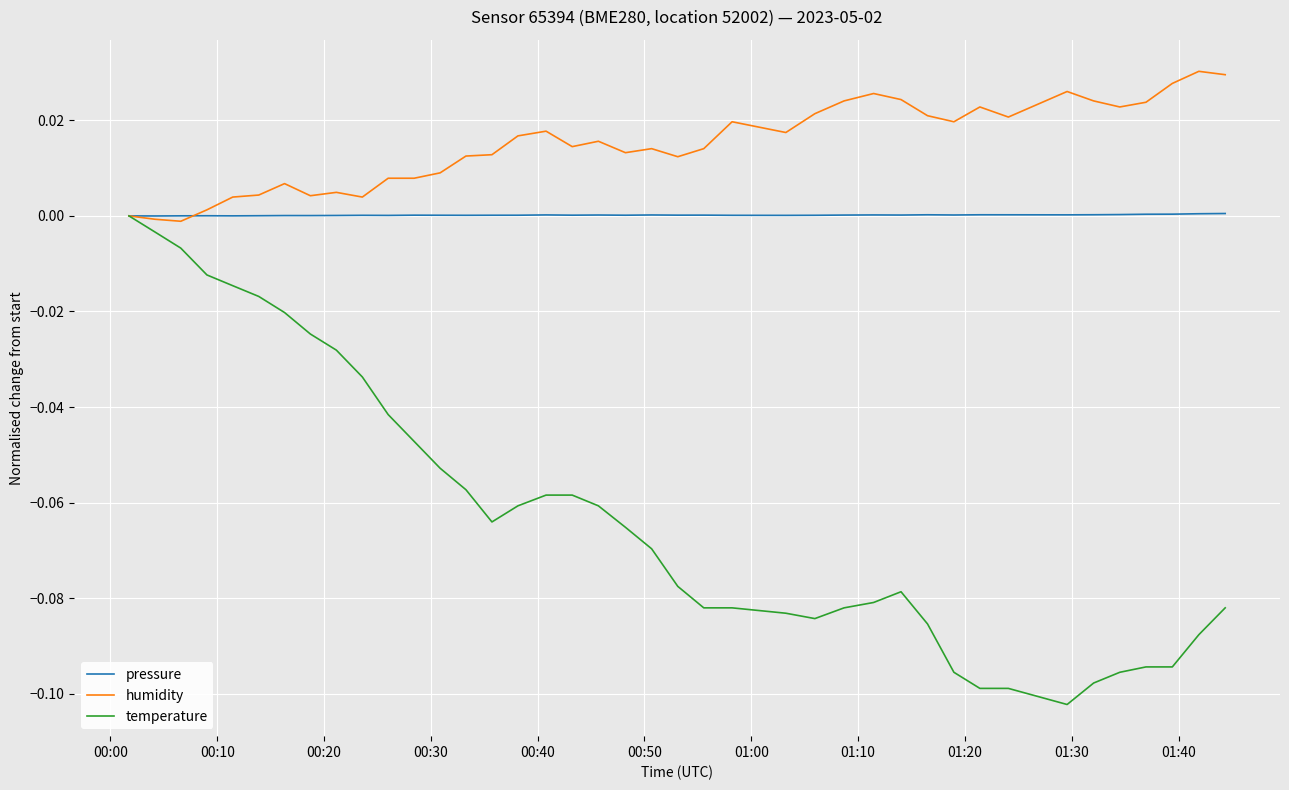

Which series has the largest total across all categories?

humidity